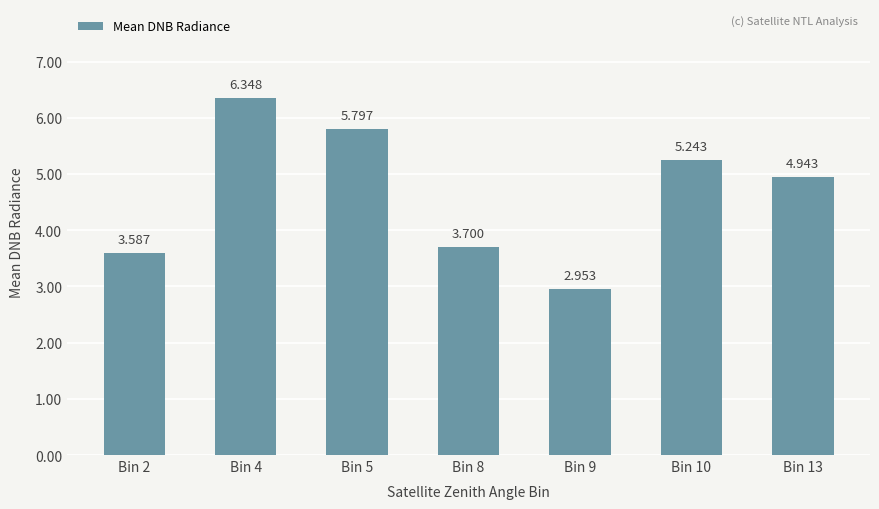

How many values are below 4?

3